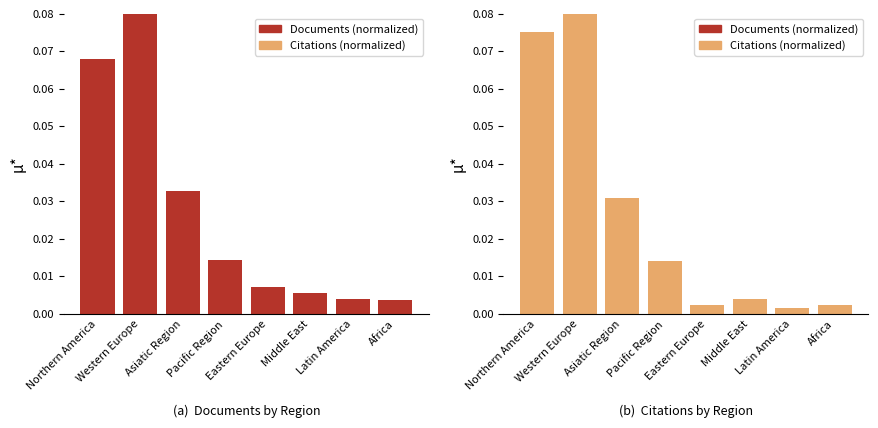

At which category does the chart reach its minimum across all series?

Latin America